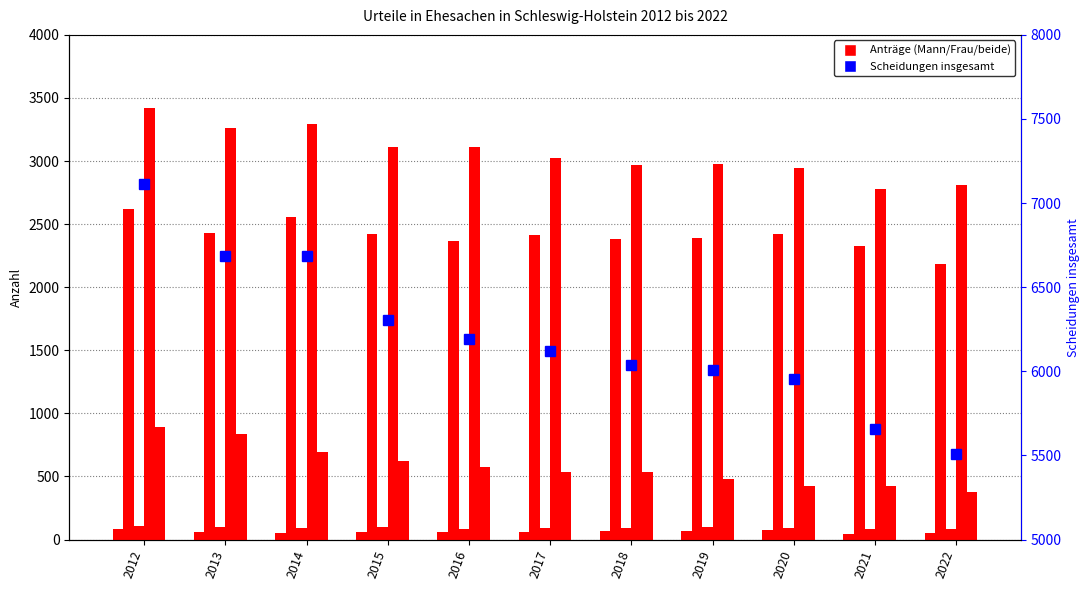

Between 2013 and 2015, which series saw the biggest shift?

Scheidungen insgesamt